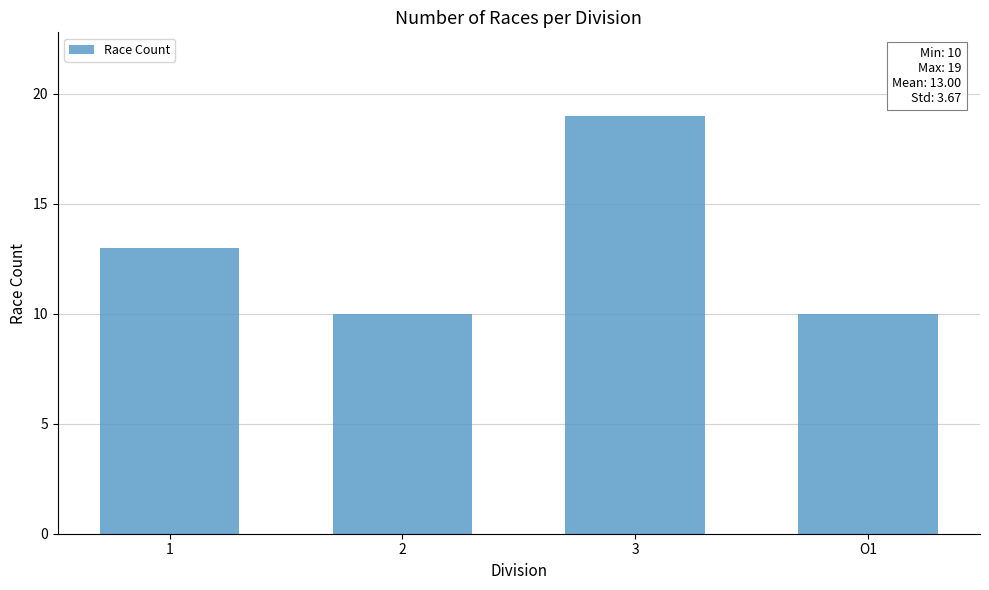

Is it true that the value at 3 is 33?

False